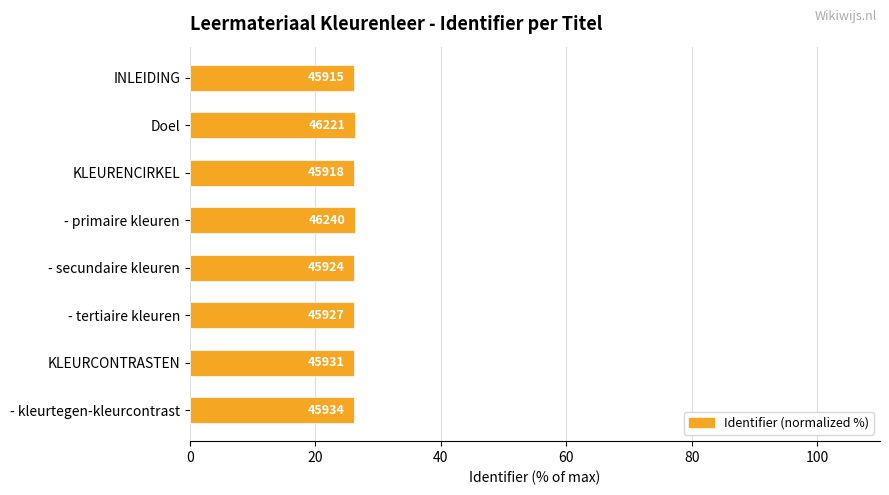

Does the chart contain stacked bars?

No